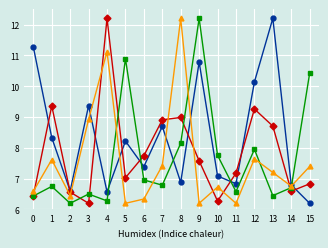

What is the maximum value shown in the chart?

12.2